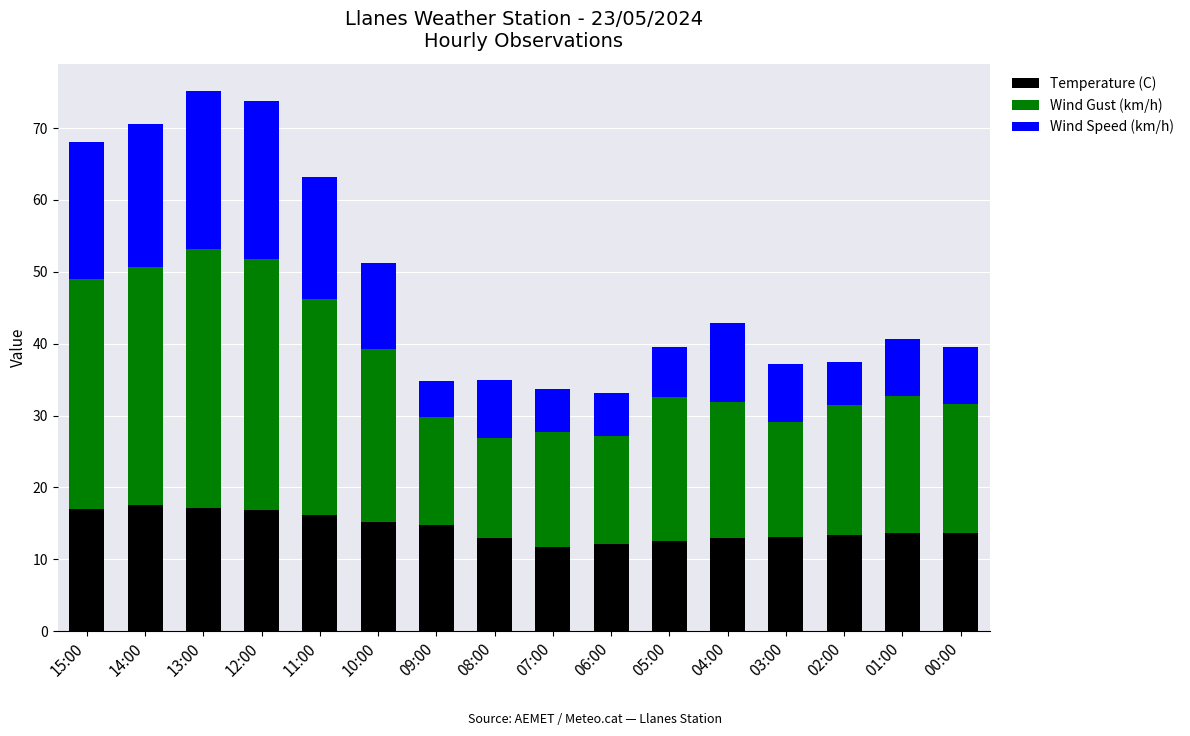

True or false: Temperature (C) has a value of 22.9 at 04:00.

False